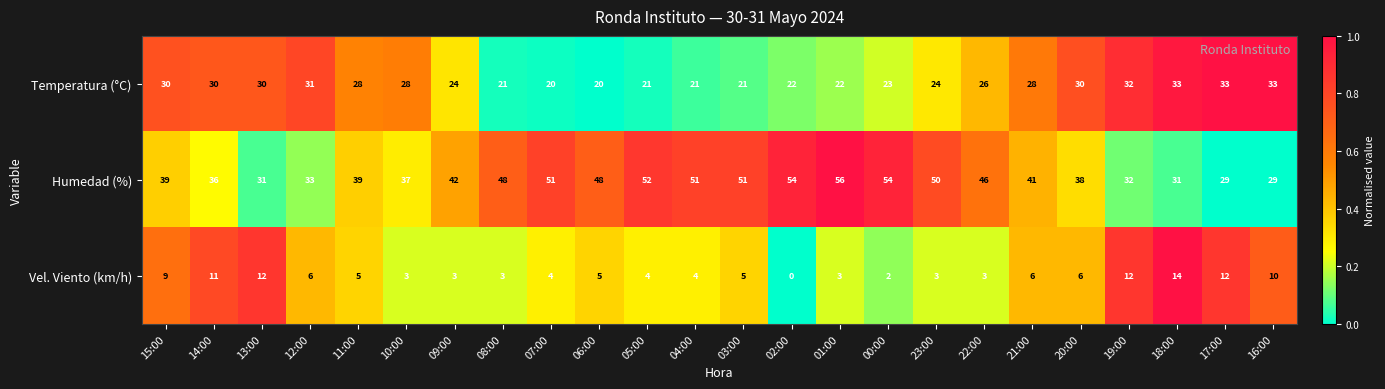

What is the average value of the Temperatura (°C) series?

26